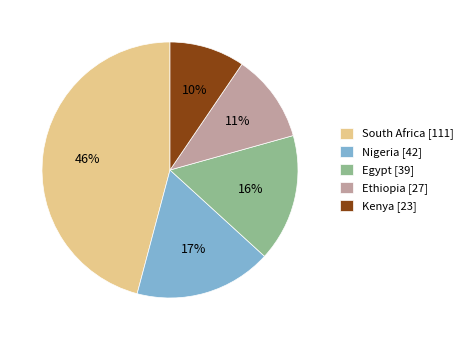

What is the smallest slice in the pie chart?

Kenya